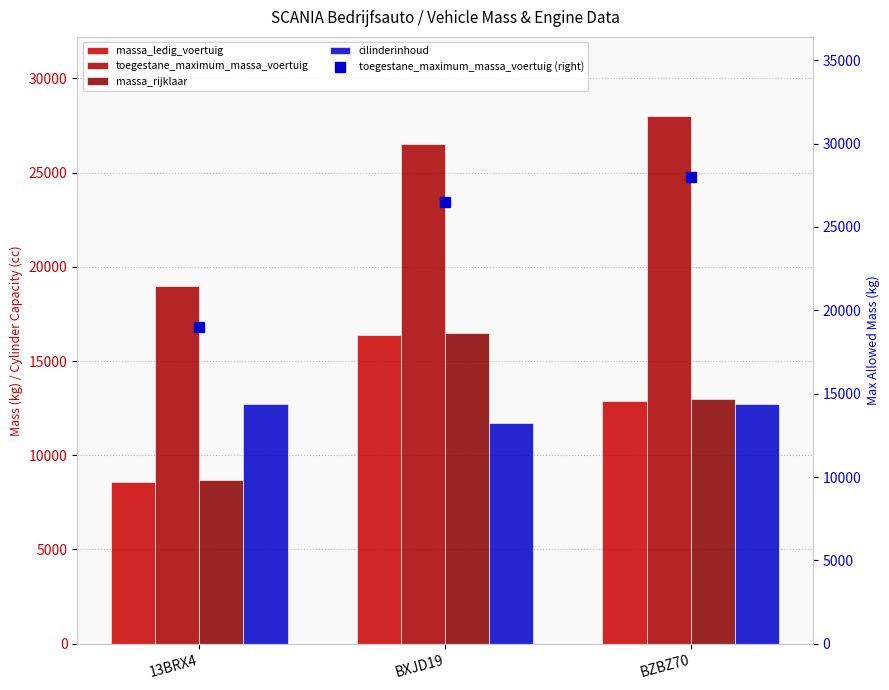

Is it true that massa_ledig_voertuig equals 5398 at 13BRX4?

False